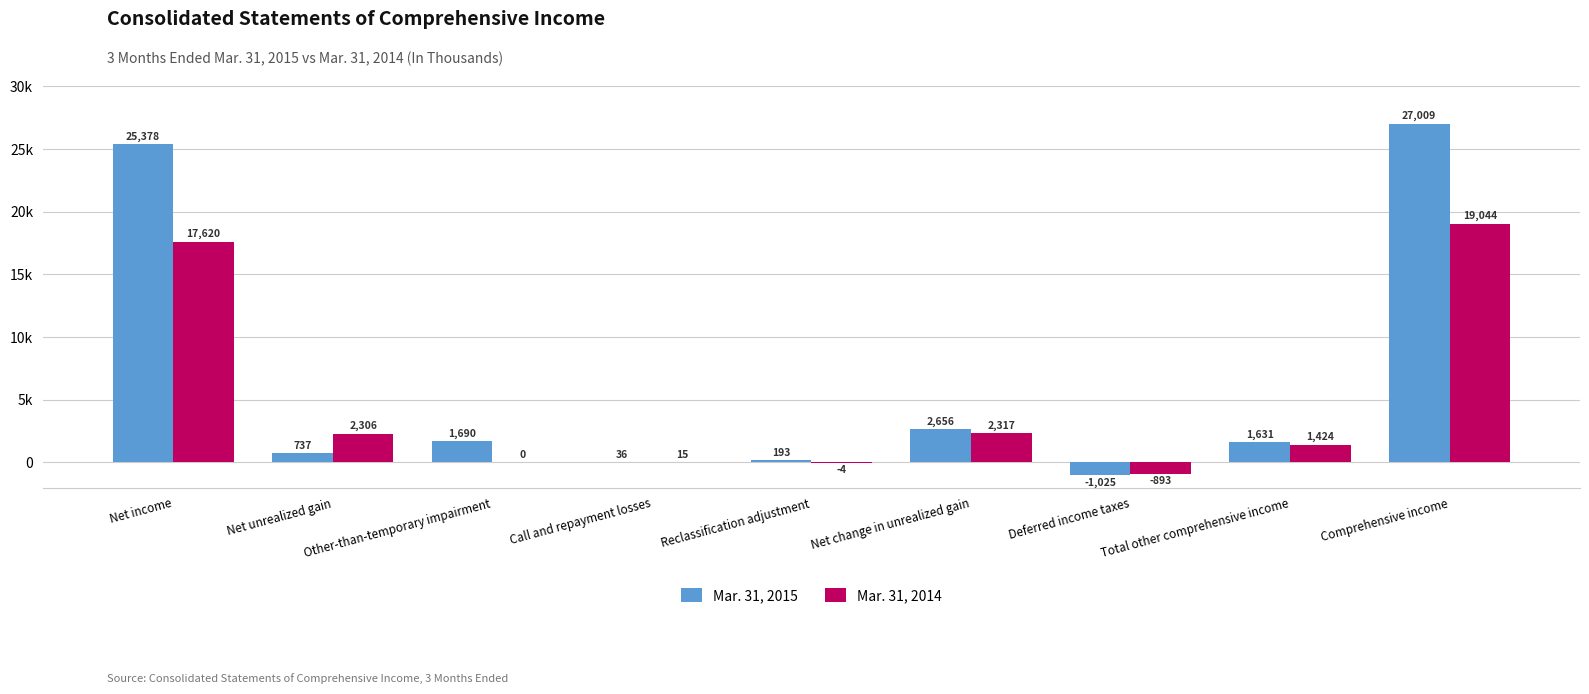

What is the difference between the Mar. 31, 2014 values at Net unrealized gain and Deferred income taxes?

3199